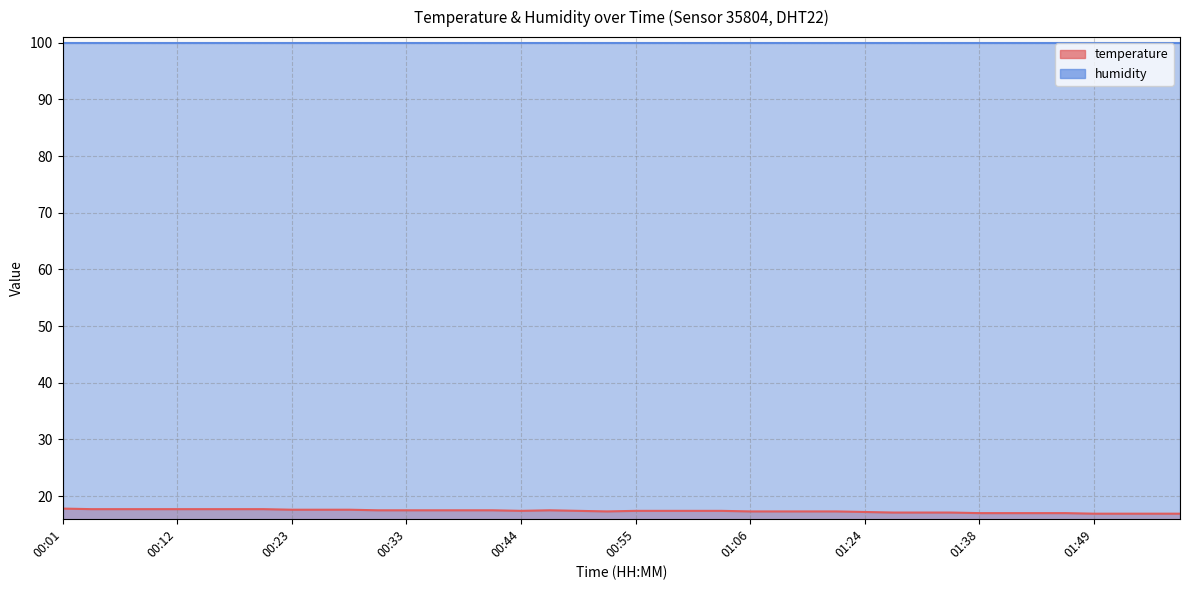

What is the ratio of the value at 00:20 to the value at 00:06?

1.0